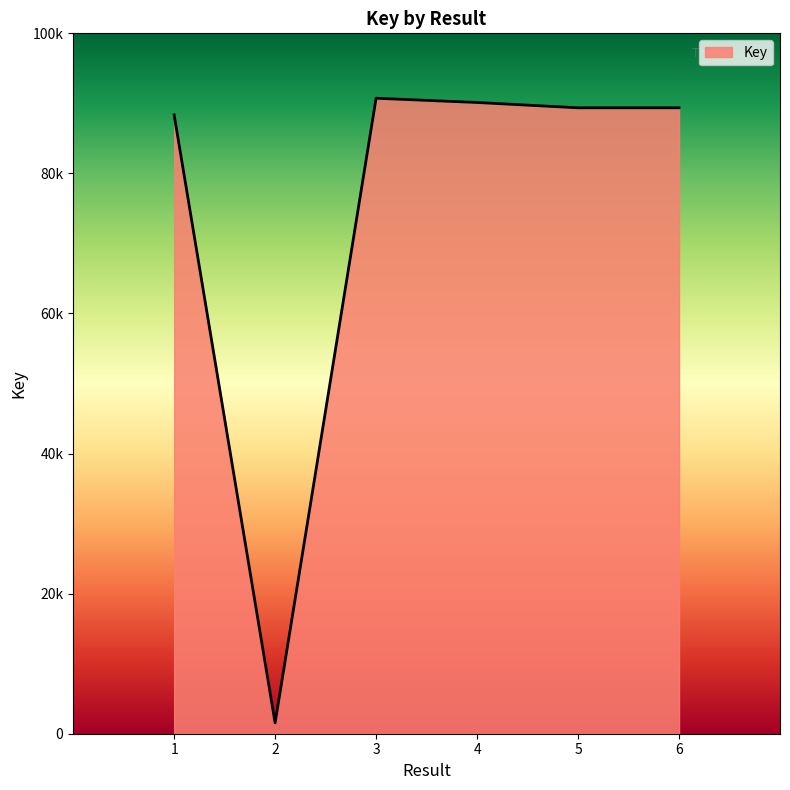

List the labels in order of value, largest first.

3, 4, 6, 5, 1, 2